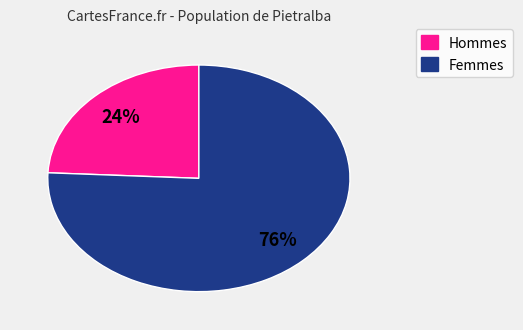

To the nearest percent, what is the difference between the largest and smallest slice percentages?

52%